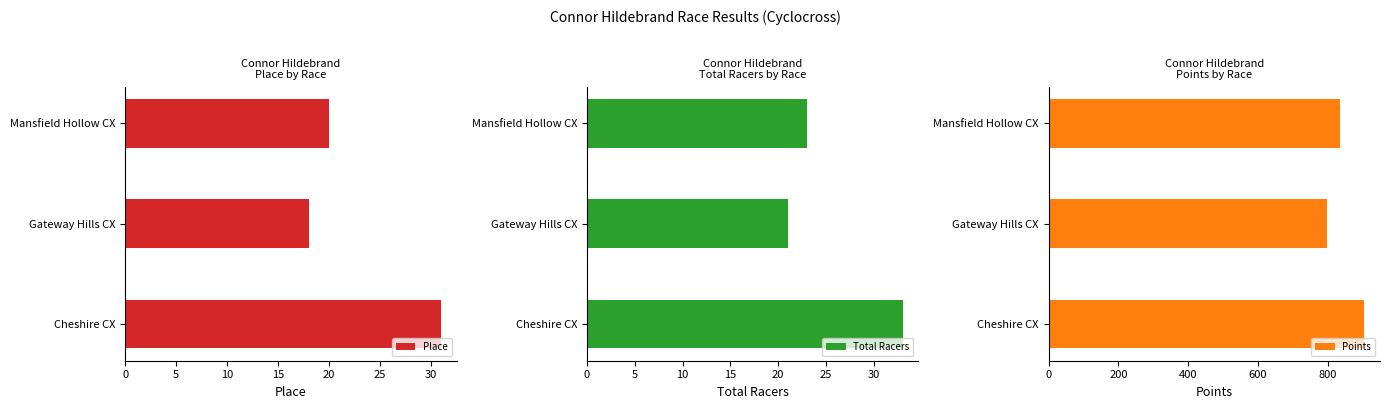

What is the value of the Points bar at the 2nd from the left?

799.6